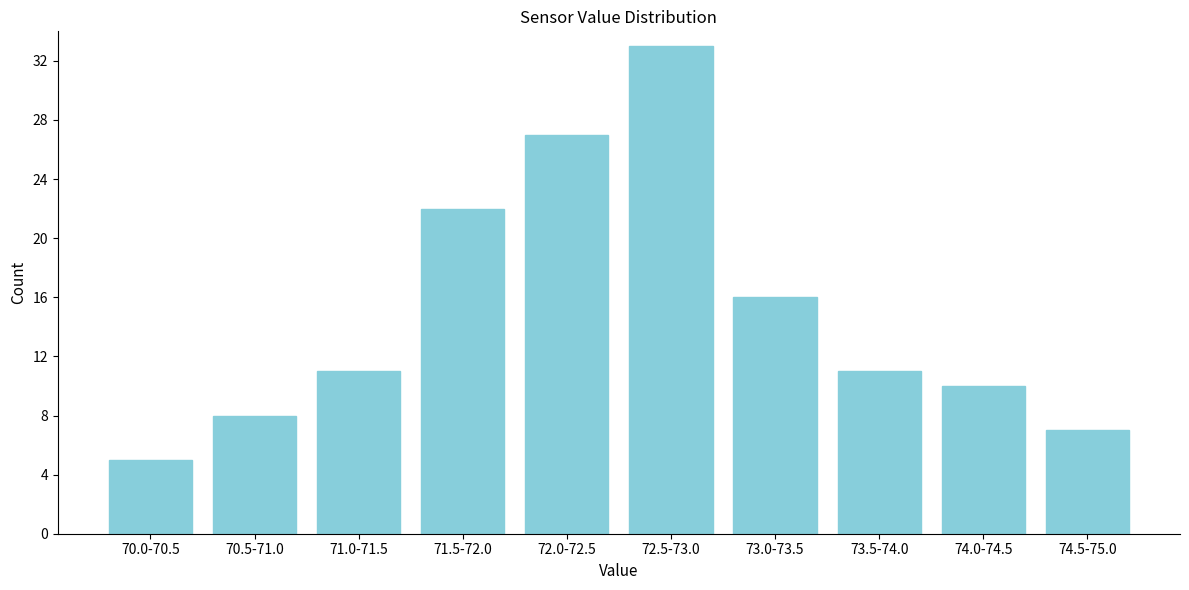

Reading left to right, list all the values displayed in this chart.

5	8	11	22	27	33	16	11	10	7